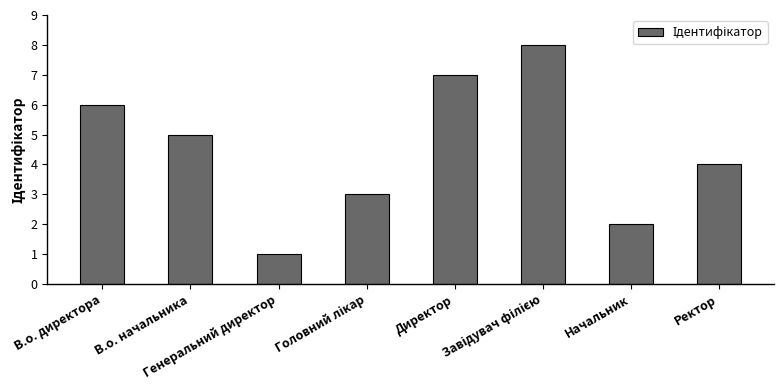

Where is the data nearest to the value 4?

Ректор